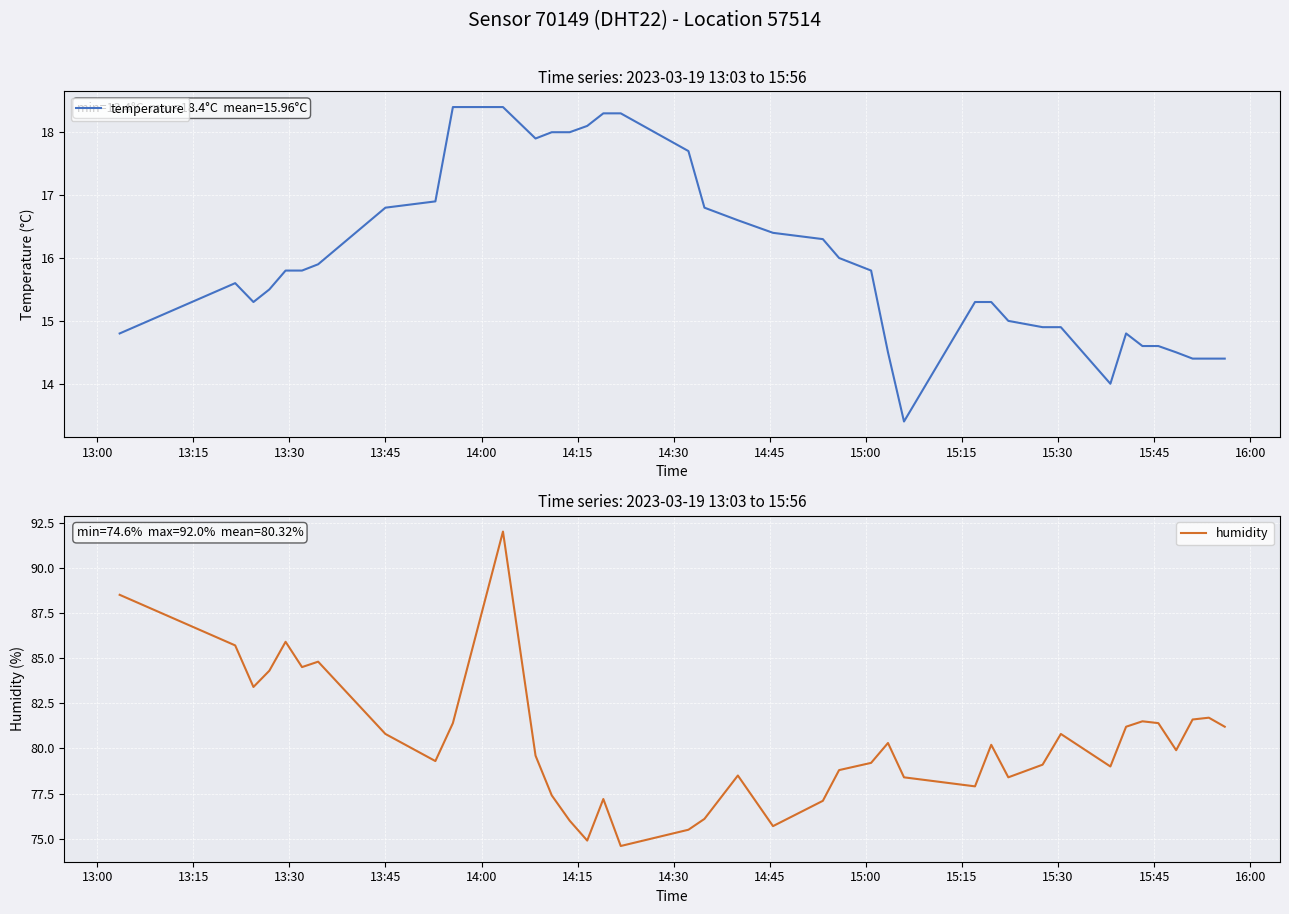

What is the highest value of the temperature series?

18.4